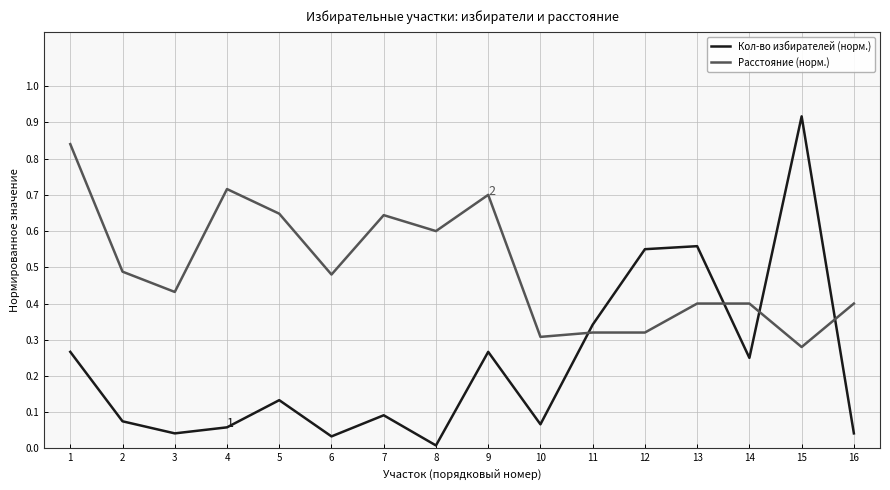

How many Расстояние (норм.) values are between 0 and 1?

16